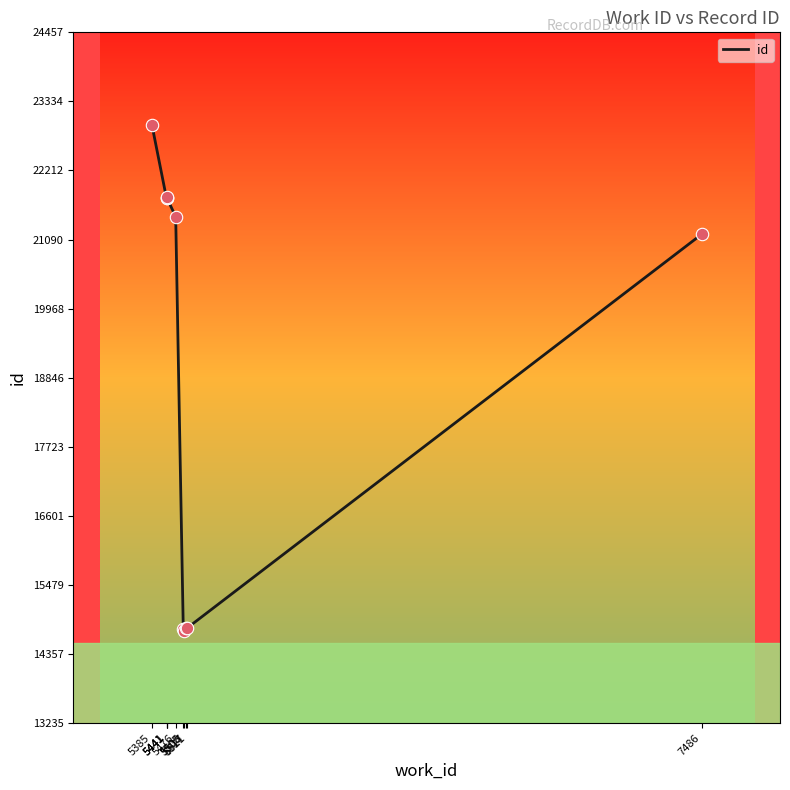

What is the change in value from 5385 to 5517?

-8183